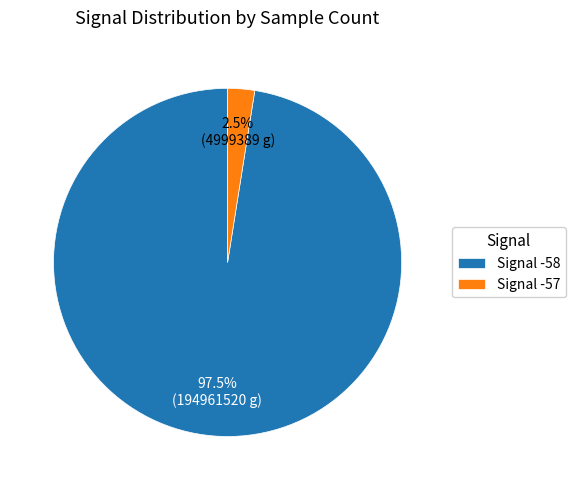

Which category has the biggest portion of the pie?

Signal -58